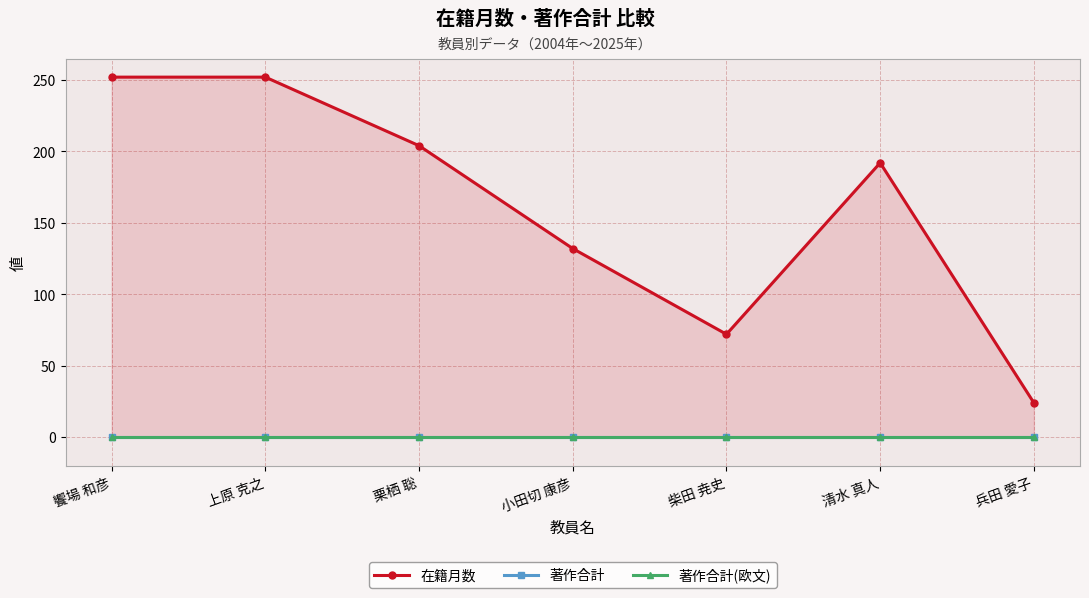

Reading left to right, transcribe all the data shown in this chart.

在籍月数: 饗場 和彦=252	上原 克之=252	栗栖 聡=204	小田切 康彦=132	柴田 尭史=72	清水 真人=192	兵田 愛子=24
著作合計: 饗場 和彦=0	上原 克之=0	栗栖 聡=0	小田切 康彦=0	柴田 尭史=0	清水 真人=0	兵田 愛子=0
著作合計(欧文): 饗場 和彦=0	上原 克之=0	栗栖 聡=0	小田切 康彦=0	柴田 尭史=0	清水 真人=0	兵田 愛子=0